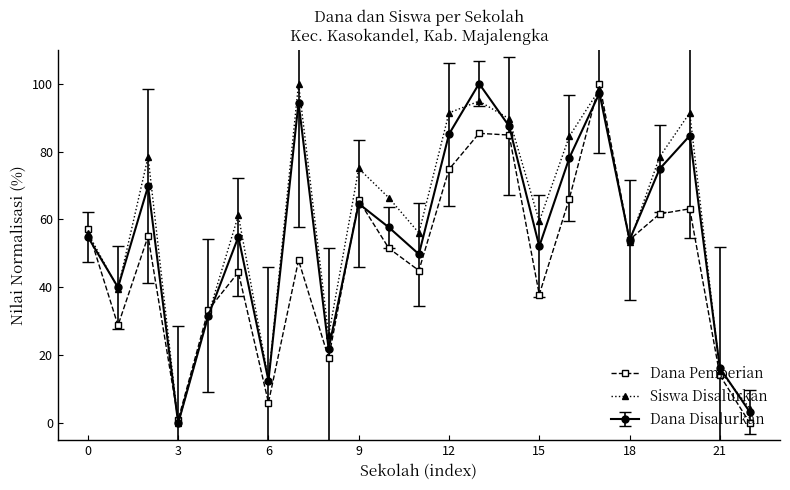

What is the greatest value displayed?

100.0